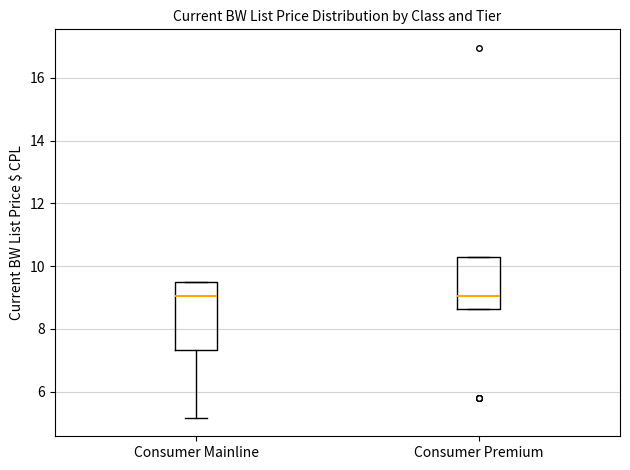

Reading left to right, transcribe this box plot: for each box, give where its median line is, the range the box spans, and where its two whiskers end, as read against the y-axis. The values are not printed on the chart, so give them approximately, as read against the axis.

Consumer Mainline: median 9.0, box 7.4 to 9.6, whiskers 5.2 to 9.6
Consumer Premium: median 9.0, box 8.6 to 10.2, whiskers 8.6 to 10.2